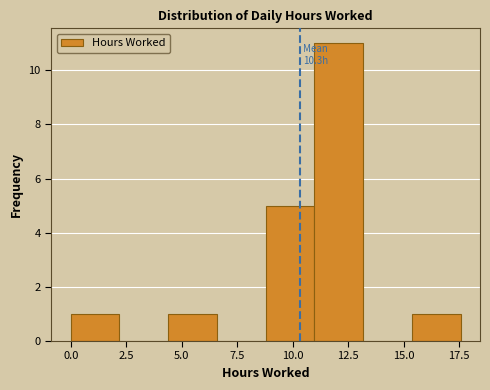

Which range on the x-axis has the tallest bar?

11.0 to 13.0